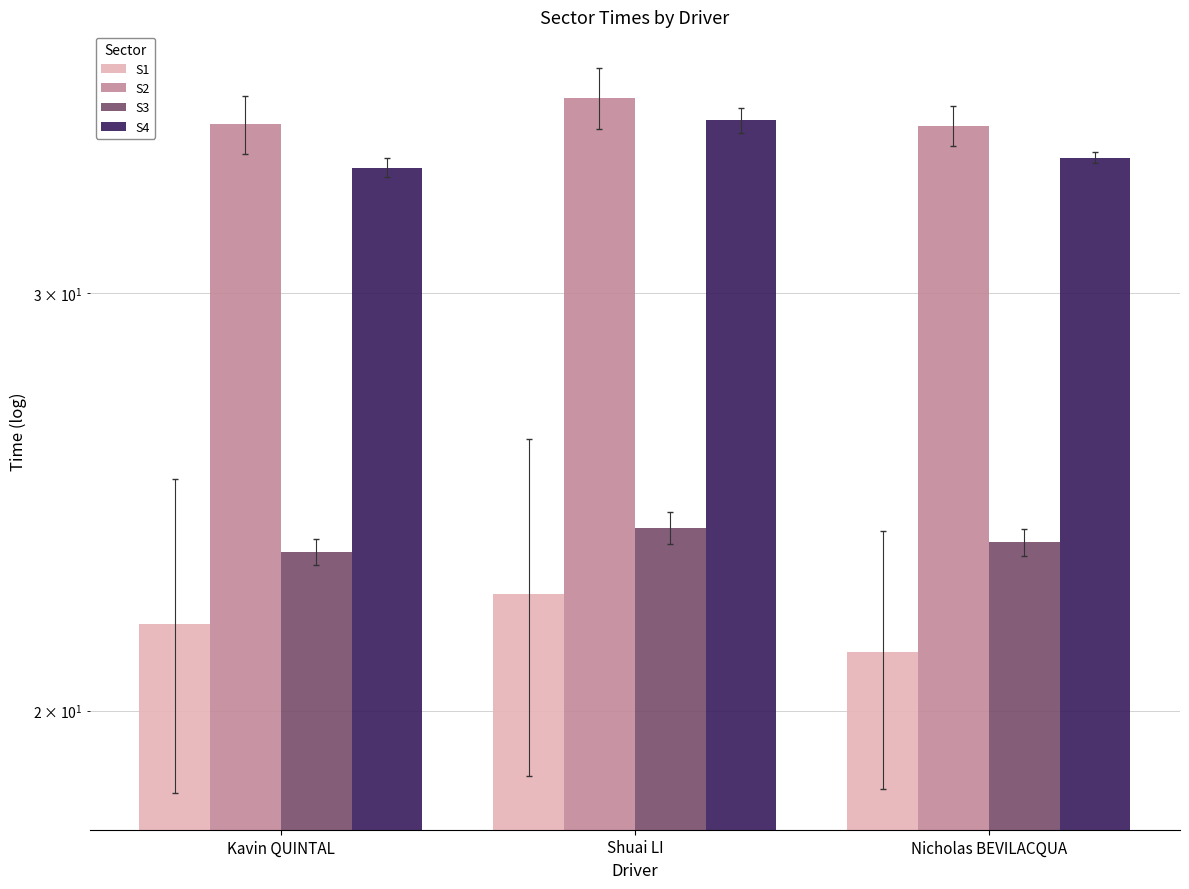

Which series has the largest range (max minus min)?

S4